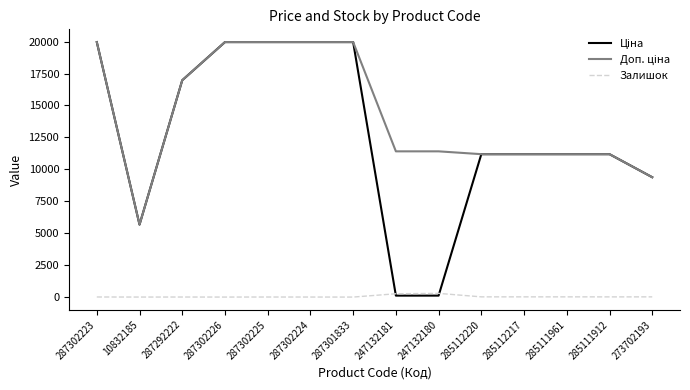

At which label does Залишок first exceed 15?

247132181